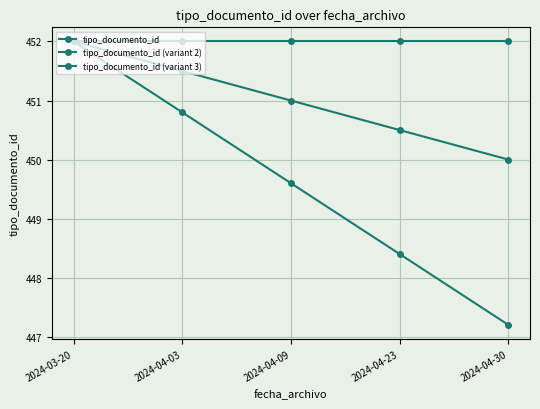

Reading right to left, what are all the values shown in this chart?

tipo_documento_id: 2024-04-30=452.0	2024-04-23=452.0	2024-04-09=452.0	2024-04-03=452.0	2024-03-20=452.0
tipo_documento_id (variant 2): 2024-04-30=450.0	2024-04-23=450.5	2024-04-09=451.0	2024-04-03=451.5	2024-03-20=452.0
tipo_documento_id (variant 3): 2024-04-30=447.2	2024-04-23=448.4	2024-04-09=449.6	2024-04-03=450.8	2024-03-20=452.0